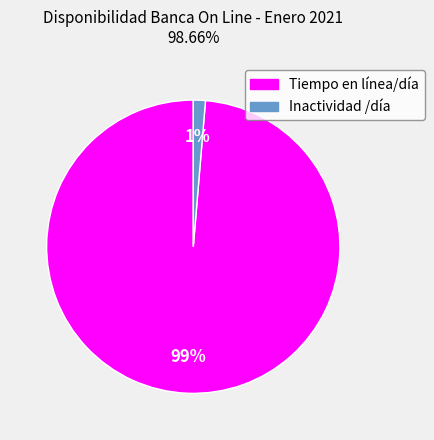

How many slices are in this pie chart?

2